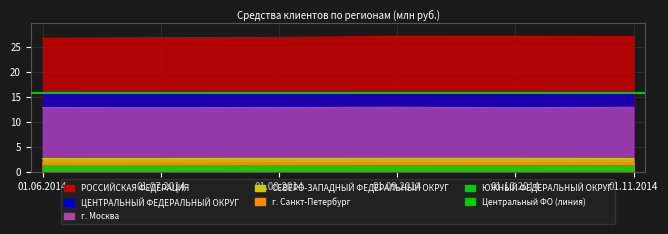

Reading right to left, what are all the values shown in this chart?

РОССИЙСКАЯ ФЕДЕРАЦИЯ: 27.0	27.0	27.0	26.8	26.8	26.6
ЦЕНТРАЛЬНЫЙ ФЕДЕРАЛЬНЫЙ ОКРУГ: 15.6	15.6	15.6	15.5	15.5	15.4
СЕВЕРО-ЗАПАДНЫЙ ФЕДЕРАЛЬНЫЙ ОКРУГ: 2.6	2.7	2.7	2.7	2.6	2.6
ЮЖНЫЙ ФЕДЕРАЛЬНЫЙ ОКРУГ: 1.2	1.2	1.2	1.2	1.2	1.1
г. Москва: 12.9	12.8	12.9	12.8	12.8	12.8
г. Санкт-Петербург: 1.8	1.8	1.8	1.8	1.8	1.7